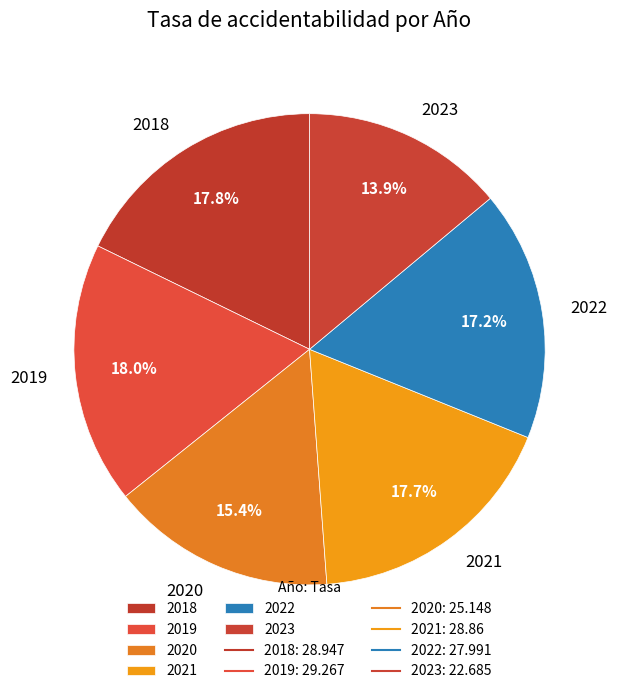

How many slices are in this pie chart?

6